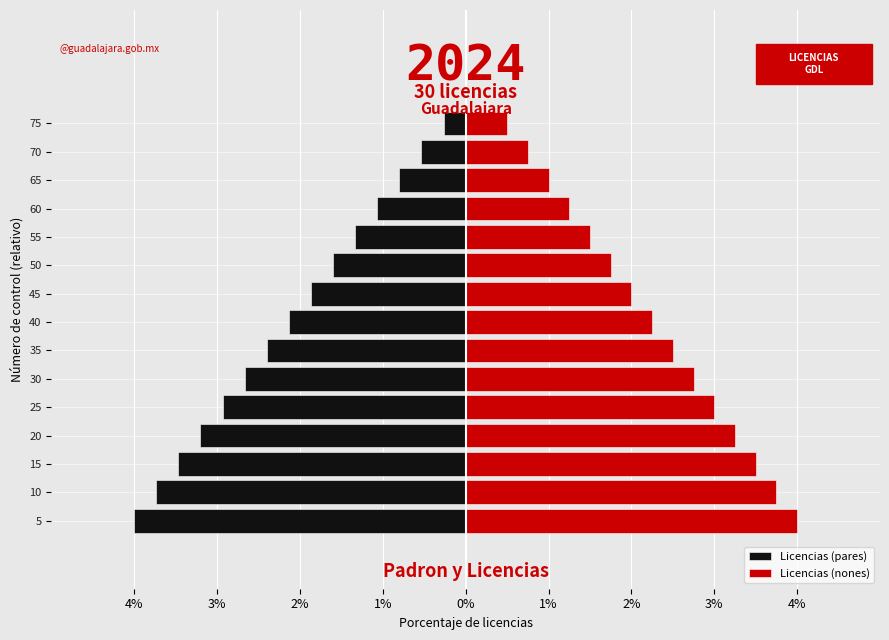

What is the difference between the second highest and second lowest values in the Licencias (nones) series?

3.0